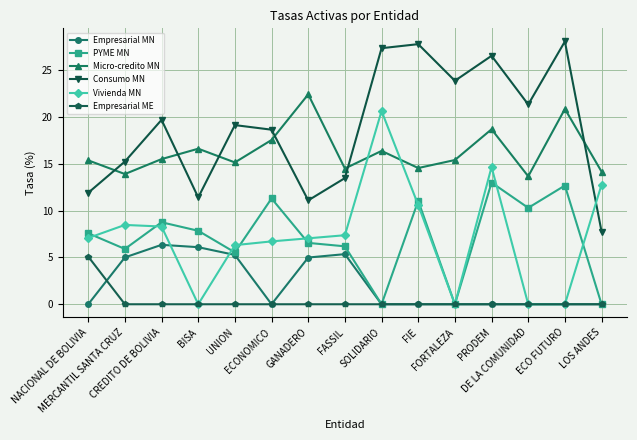

Is this an area chart (filled region under the line)?

No